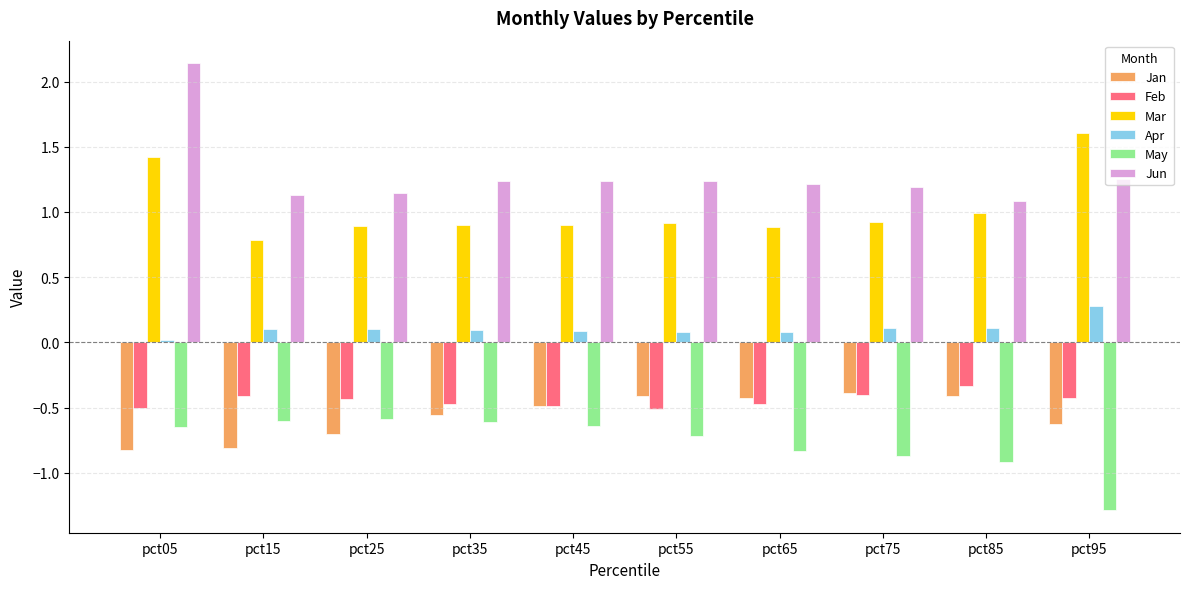

What is the highest value of the Mar series?

1.6